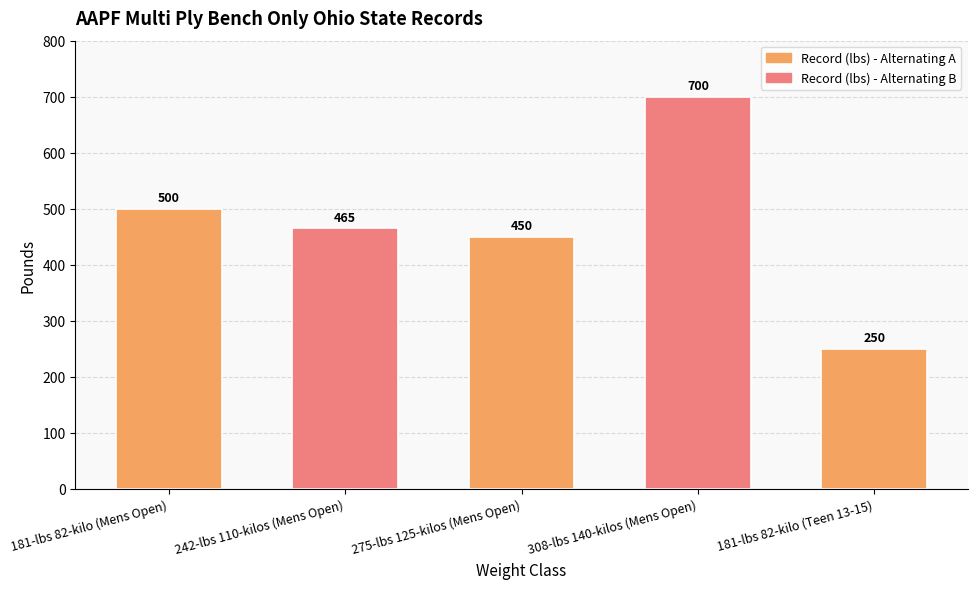

Rank the categories by value from highest to lowest.

308-lbs 140-kilos (Mens Open), 181-lbs 82-kilo (Mens Open), 242-lbs 110-kilos (Mens Open), 275-lbs 125-kilos (Mens Open), 181-lbs 82-kilo (Teen 13-15)